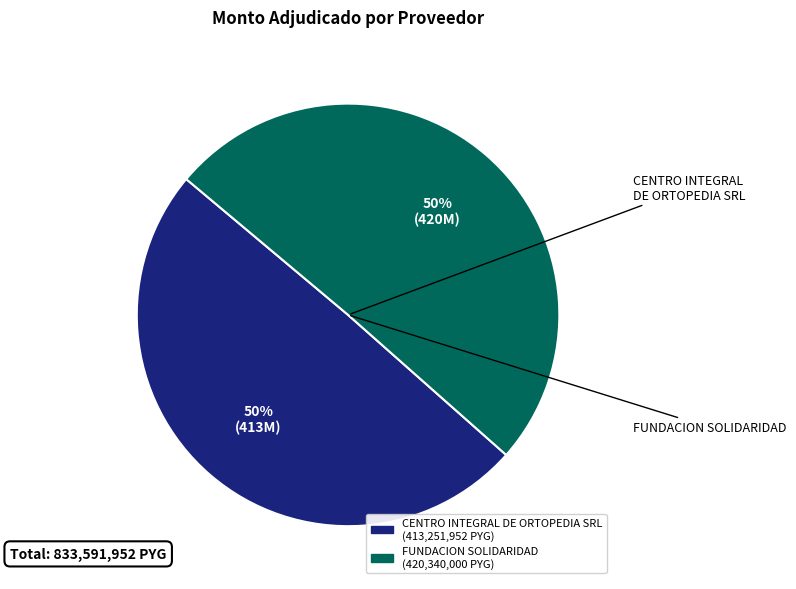

To the nearest percent, what is the average slice percentage?

50%